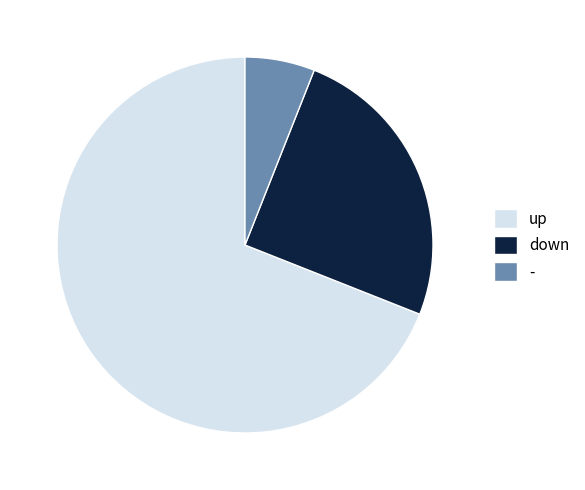

What is the majority slice?

up